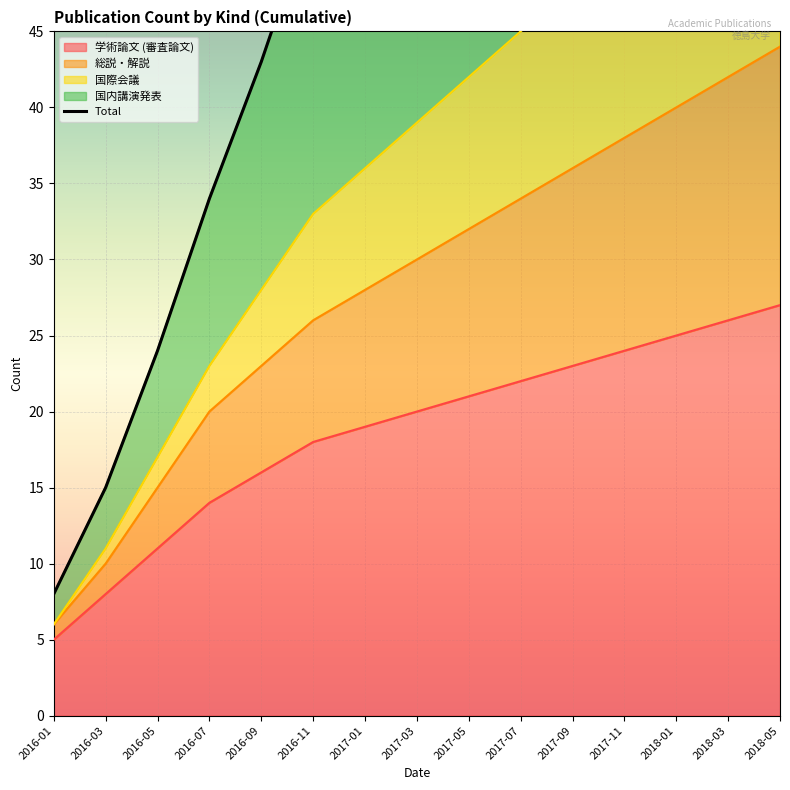

What is the minimum value for 学術論文 (審査論文)?

5